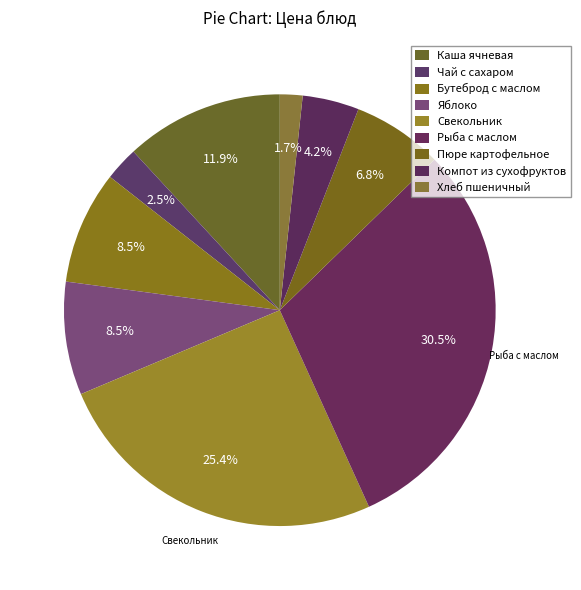

Does Пюре картофельное account for over 50% of the chart?

No